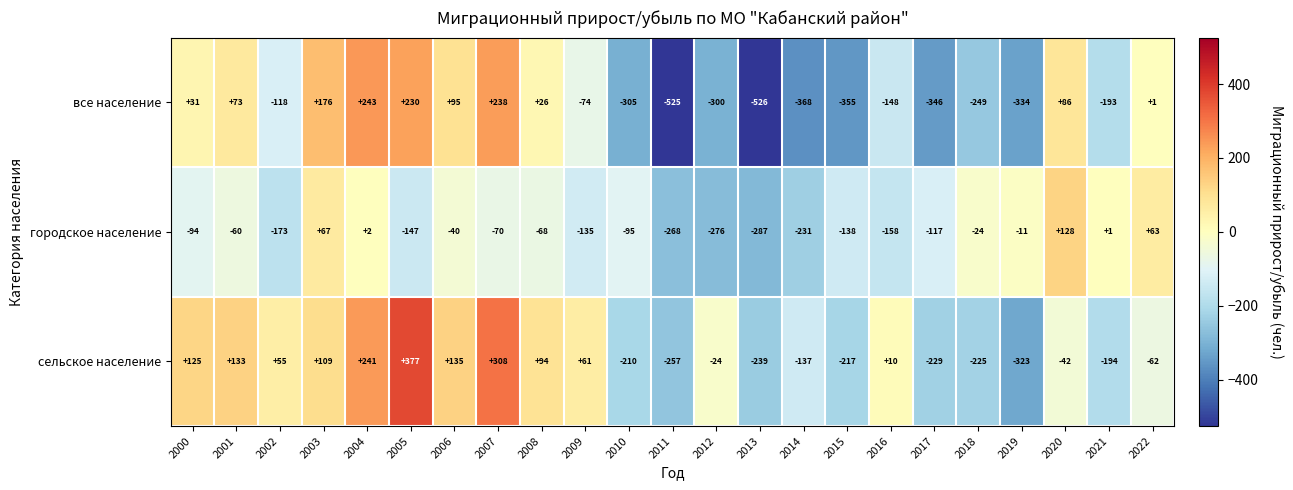

Where does the сельское население series first go above -24?

2000